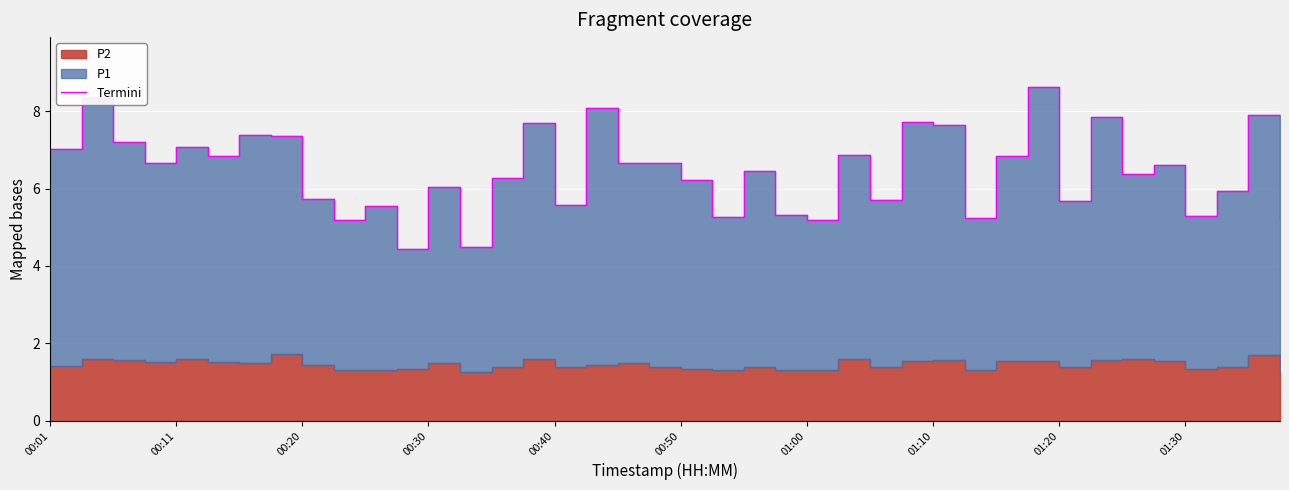

What is the average value?

6.5